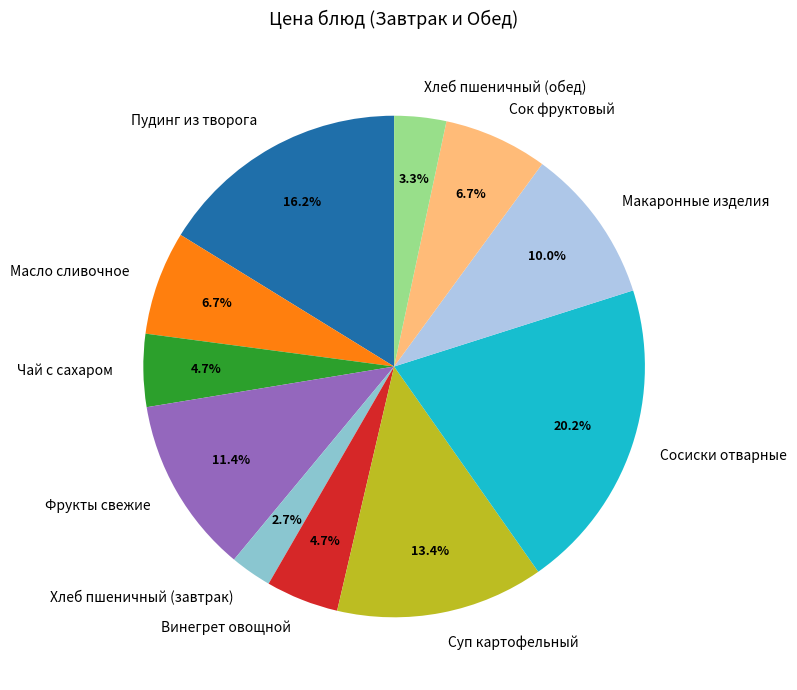

Does Суп картофельный represent more than half of the total?

No